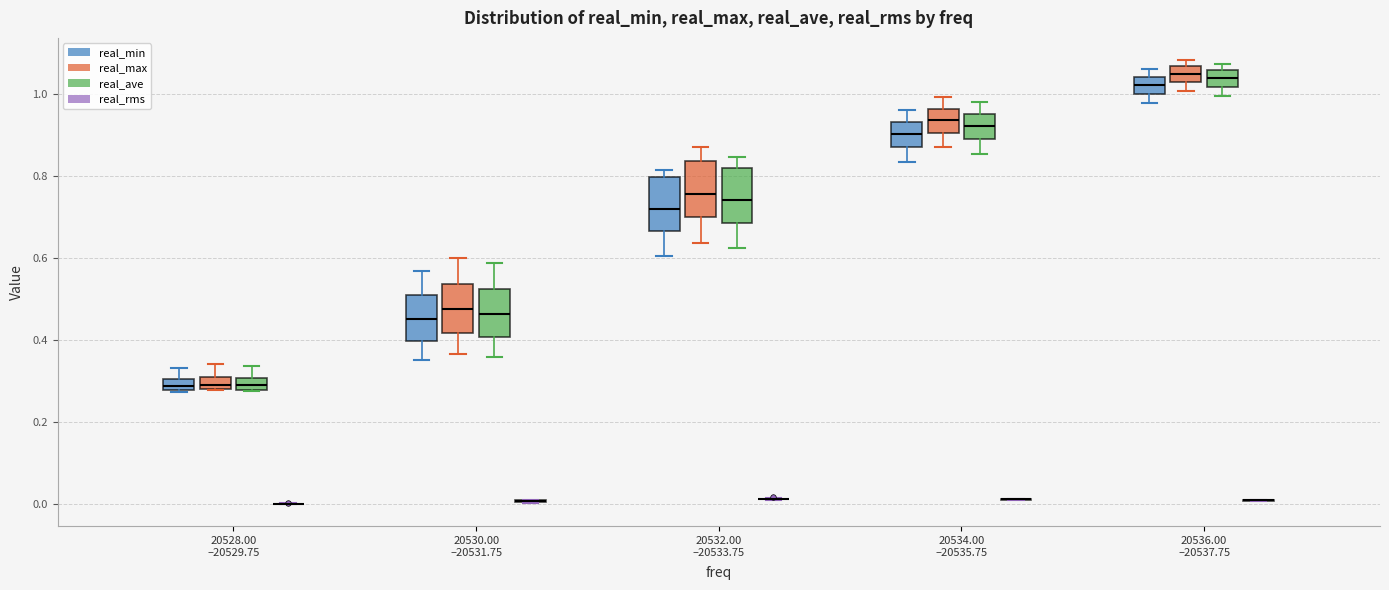

Where is the upper edge of the box for 20536.00 –20537.75 (real_max) on the y-axis? The values are not printed on the chart, so give them approximately, as read against the axis.

1.06